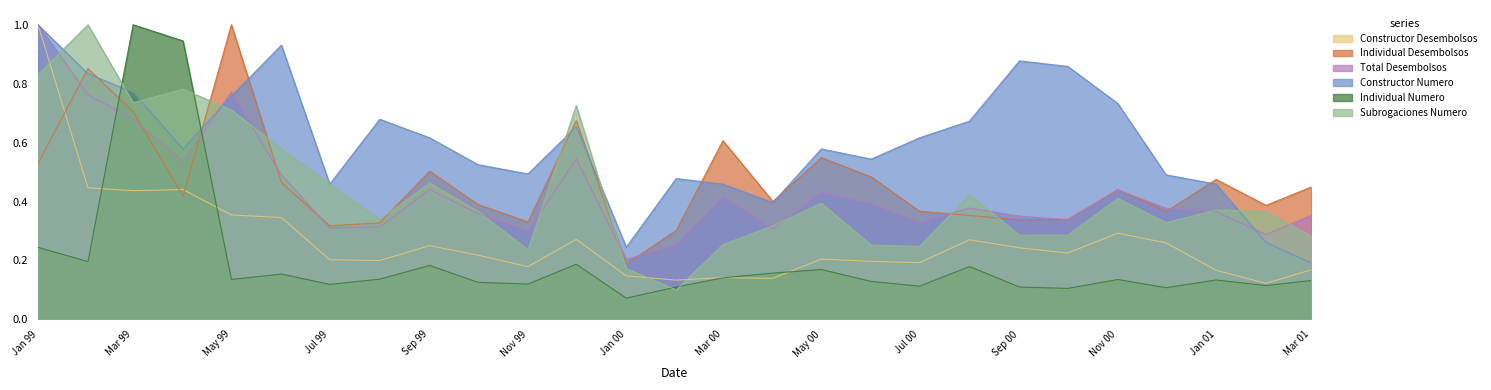

What is the smallest value displayed?

0.1